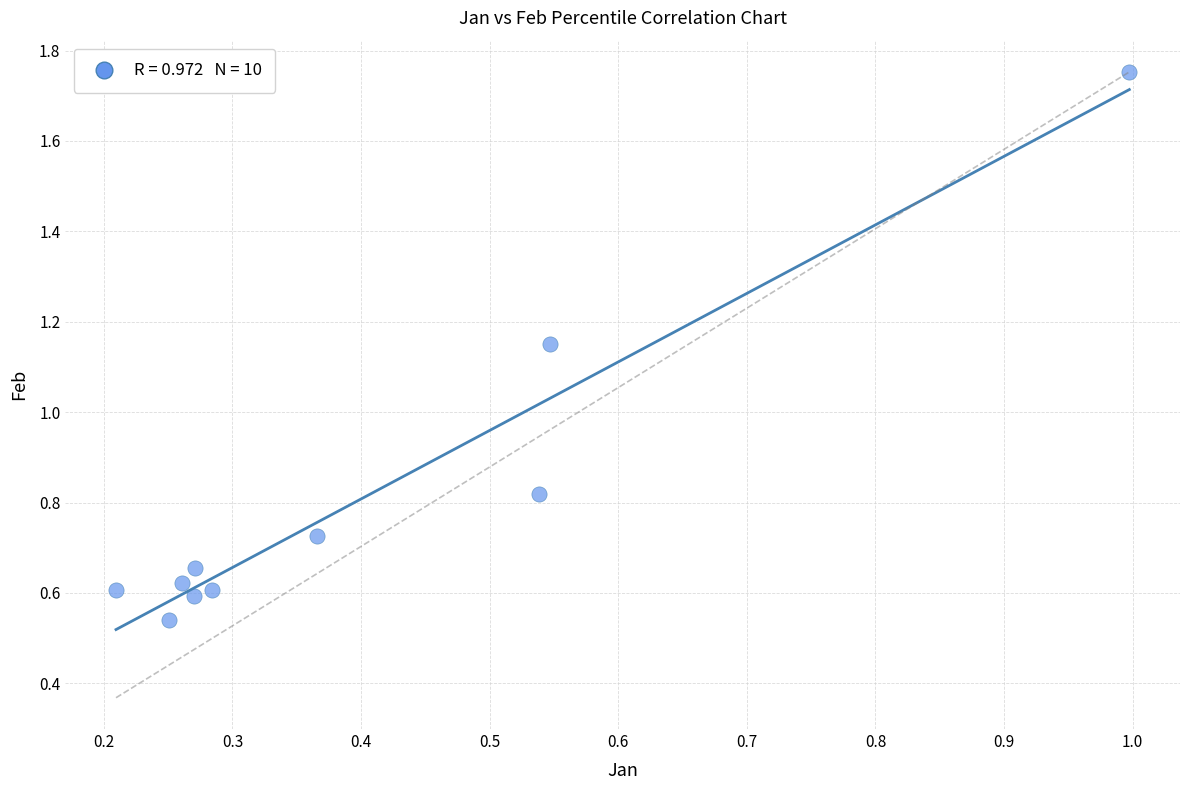

What is the average X value?

0.4